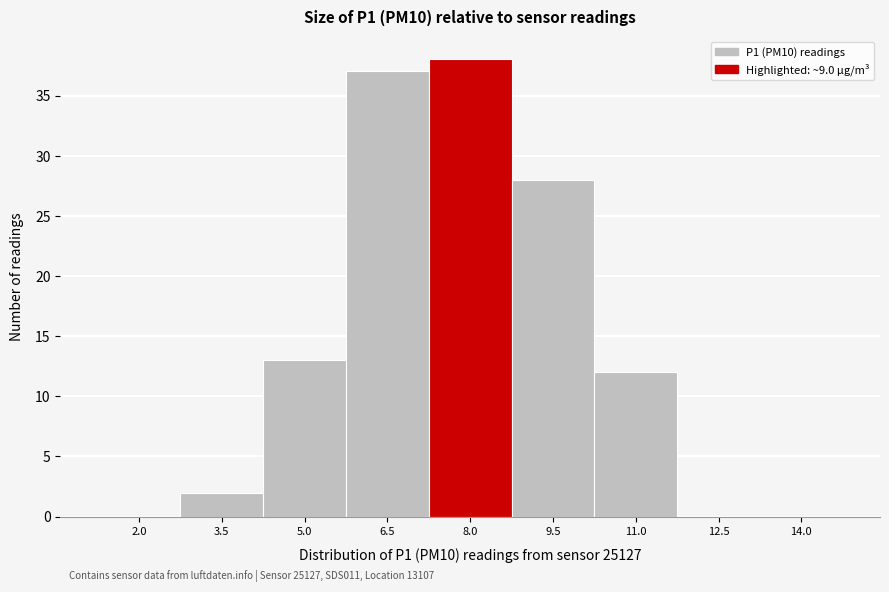

Reading right to left, list all the values displayed in this chart.

14.0=0	12.5=0	11.0=12	9.5=28	8.0=38	6.5=37	5.0=13	3.5=2	2.0=0